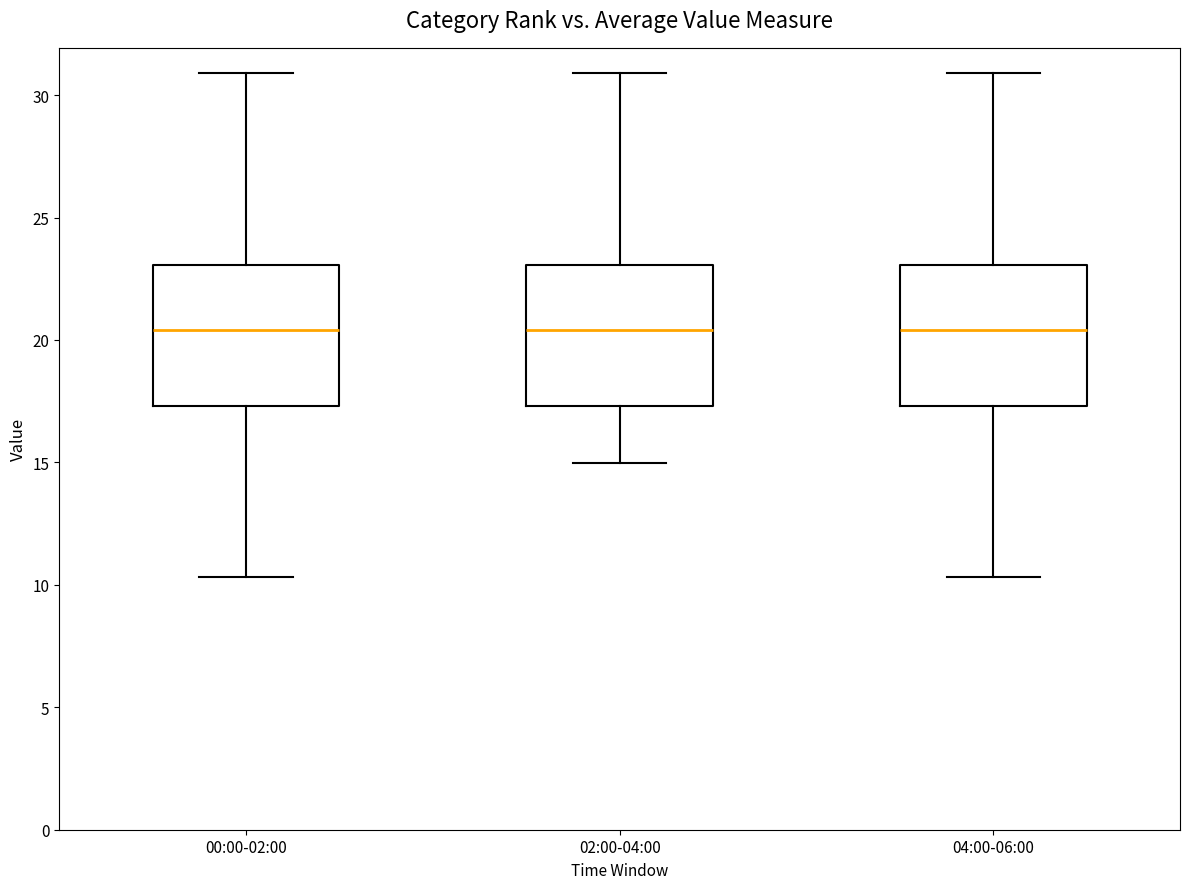

Reading left to right, transcribe this box plot: for each box, give where its median line is, the range the box spans, and where its two whiskers end, as read against the y-axis. The values are not printed on the chart, so give them approximately, as read against the axis.

00:00-02:00: median 20.5, box 17.5 to 23.0, whiskers 10.5 to 31.0
02:00-04:00: median 20.5, box 17.5 to 23.0, whiskers 15.0 to 31.0
04:00-06:00: median 20.5, box 17.5 to 23.0, whiskers 10.5 to 31.0